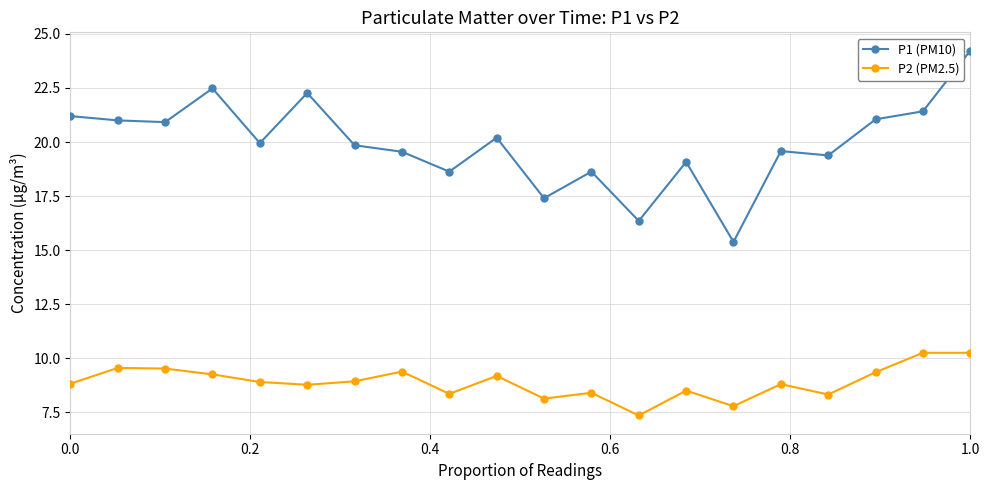

Rank the series by their maximum value, from lowest to highest.

P2 (PM2.5), P1 (PM10)